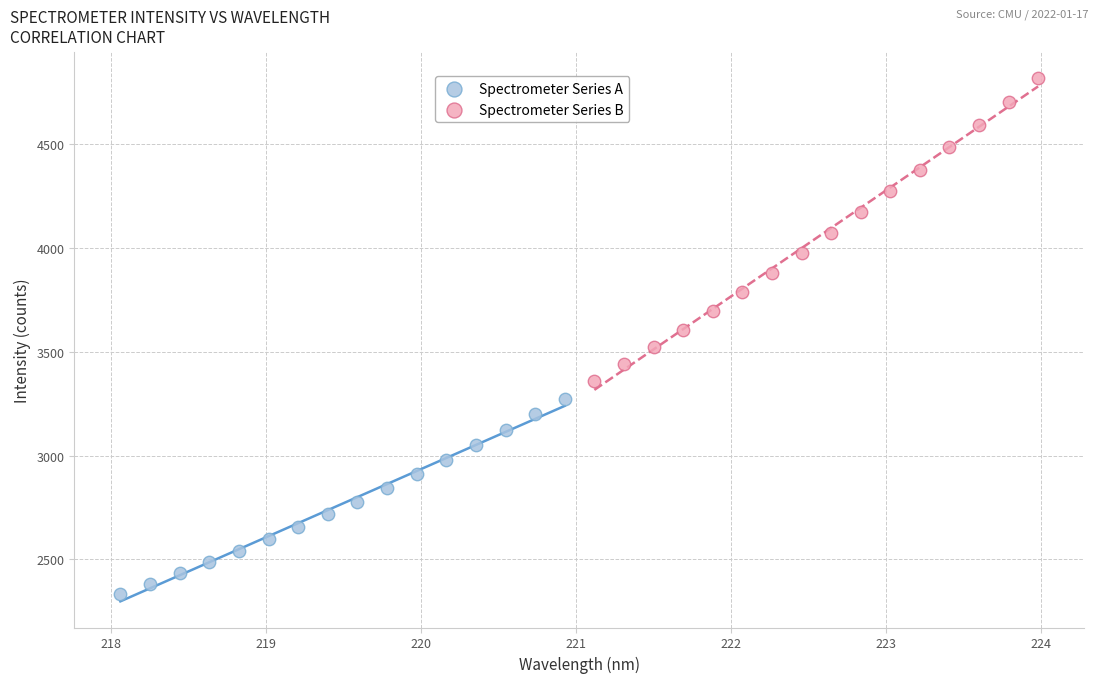

Which series has the widest spread of Y values?

Spectrometer Series B